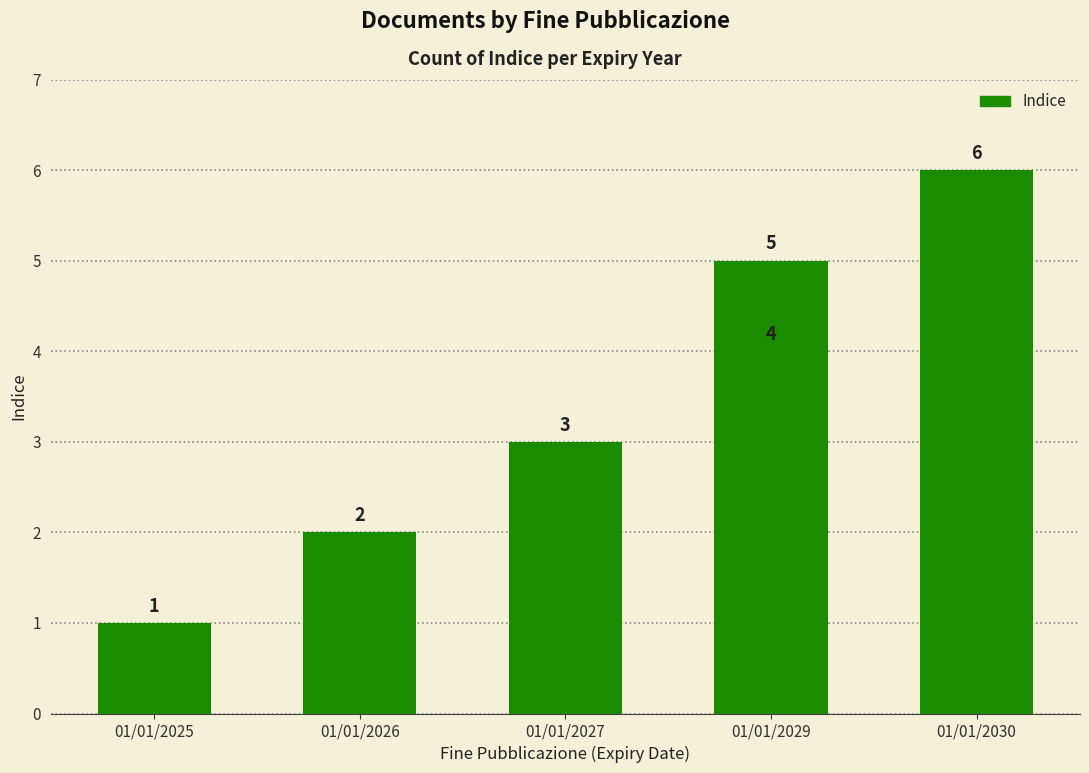

The value at 01/01/2026 is 2. True or false?

True